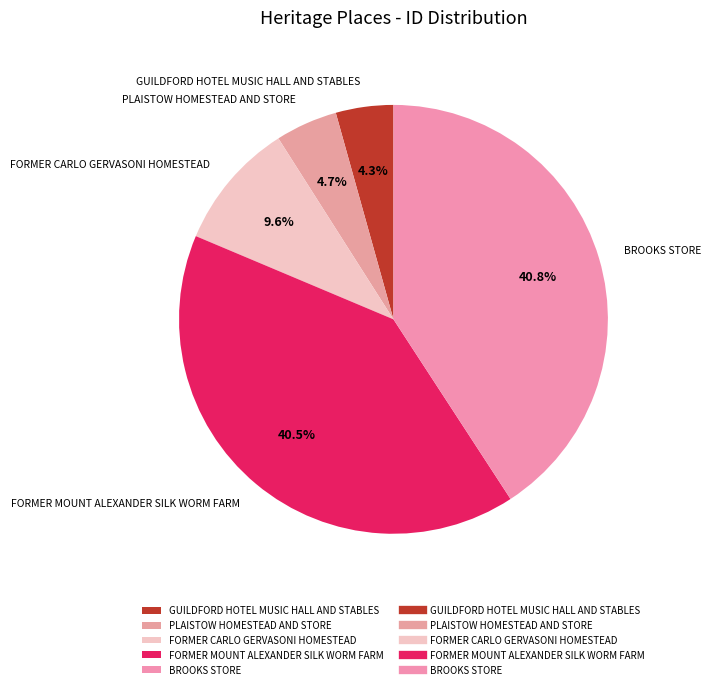

What percentage is NOT represented by BROOKS STORE?

59.2%